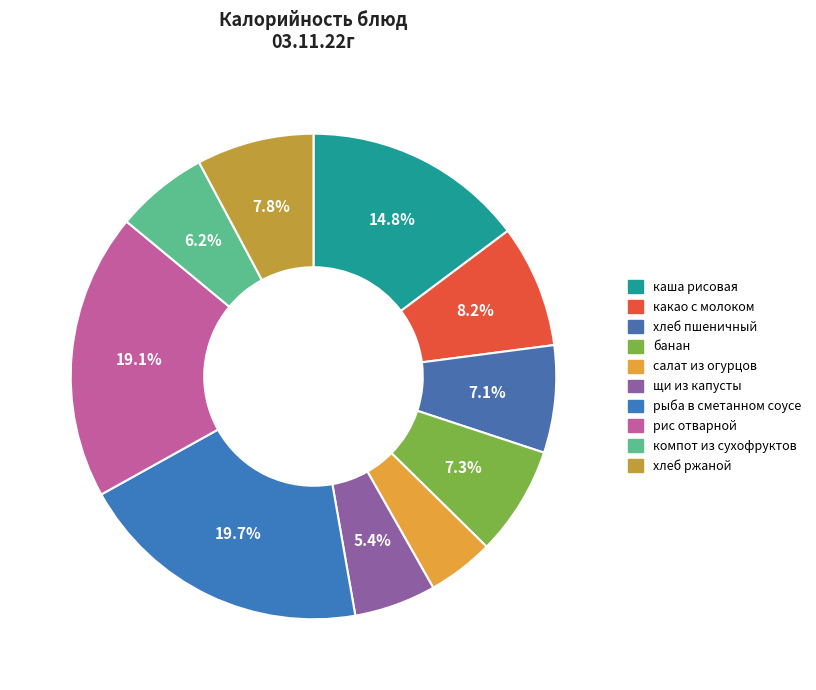

Is there a majority slice in this chart?

No